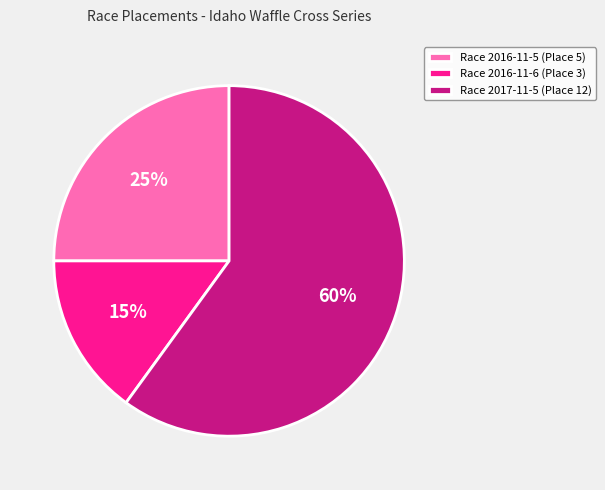

Which category accounts for the majority?

Race 2017-11-5 (Place 12)